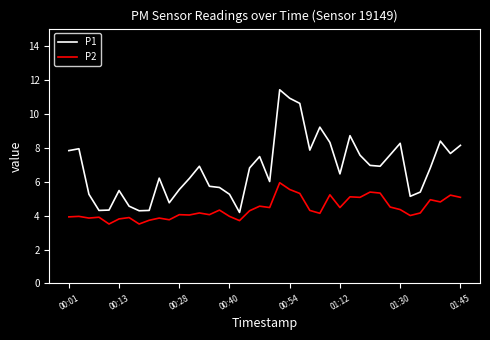

Which series has the widest spread of values?

P1